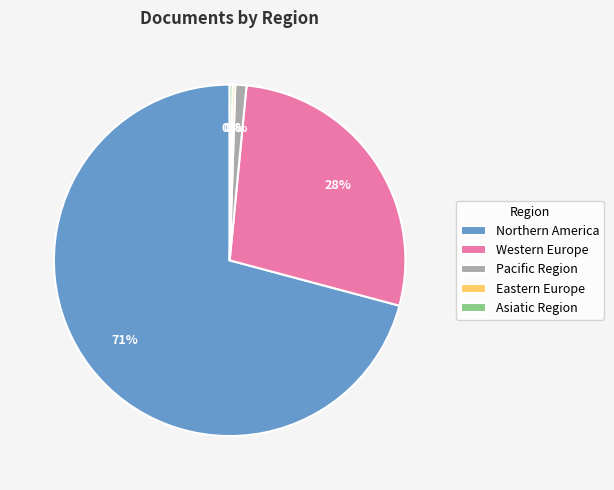

What is the largest slice in the pie chart?

Northern America